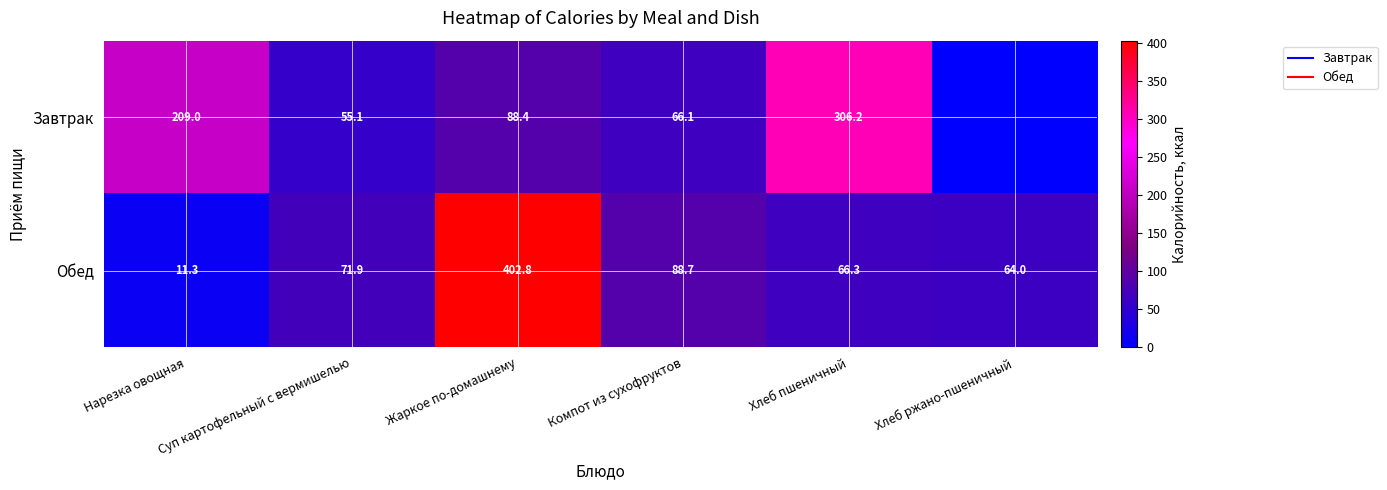

Is the value of Завтрак at Компот из сухофруктов greater than the value of Обед at Хлеб пшеничный?

No